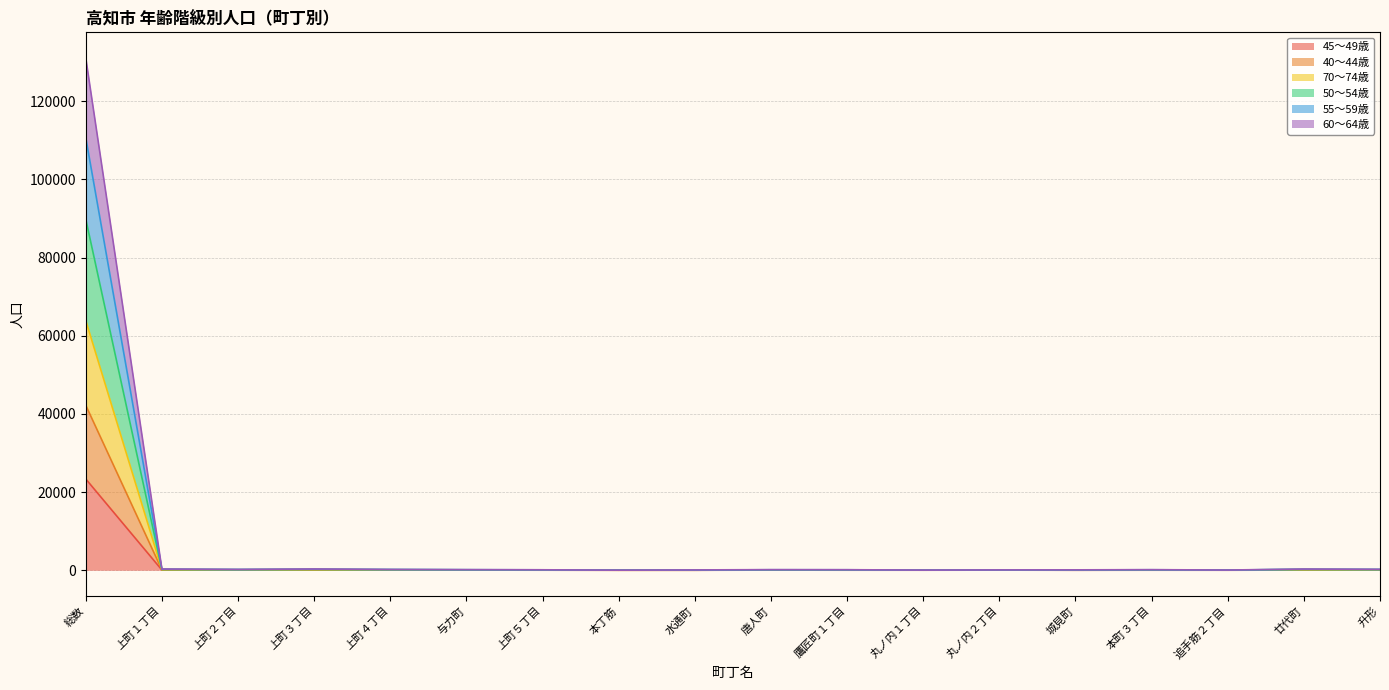

What is the difference between the second highest and second lowest values in the 70～74歳 series?

172